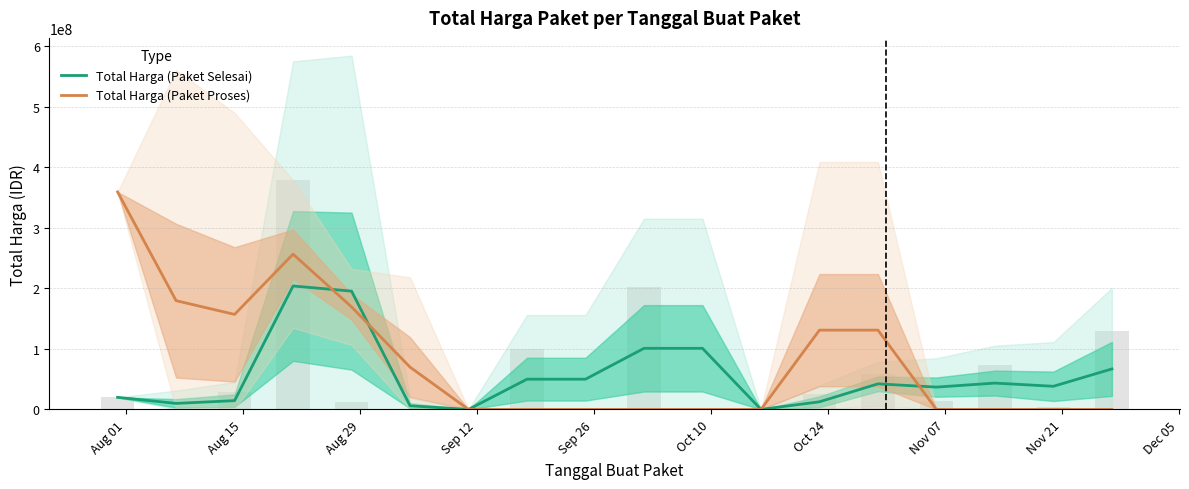

How many positive values does the Total Harga (Paket Proses) series have?

8